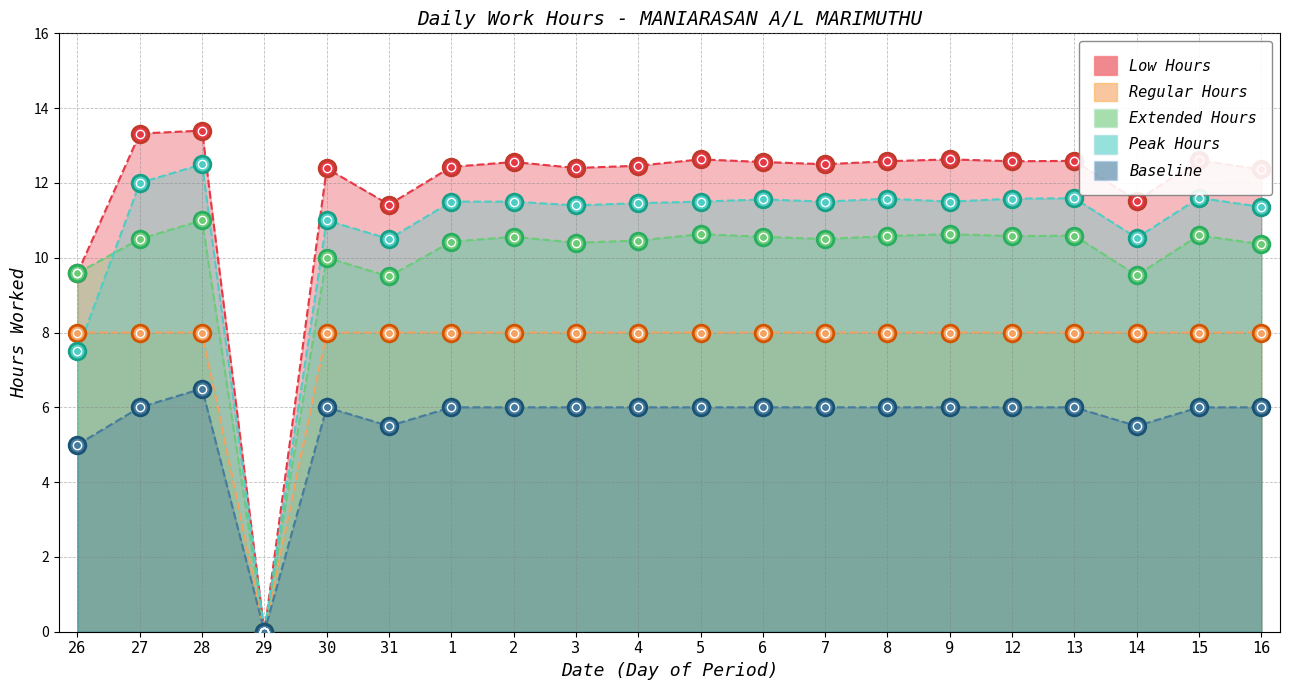

What is the total value across all series at 8?

48.7